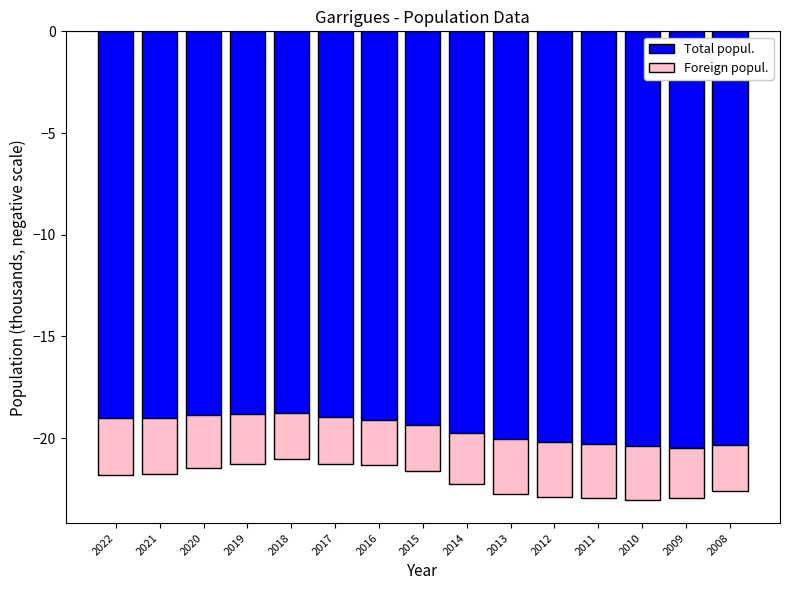

Which series has the widest spread of values?

Total popul.